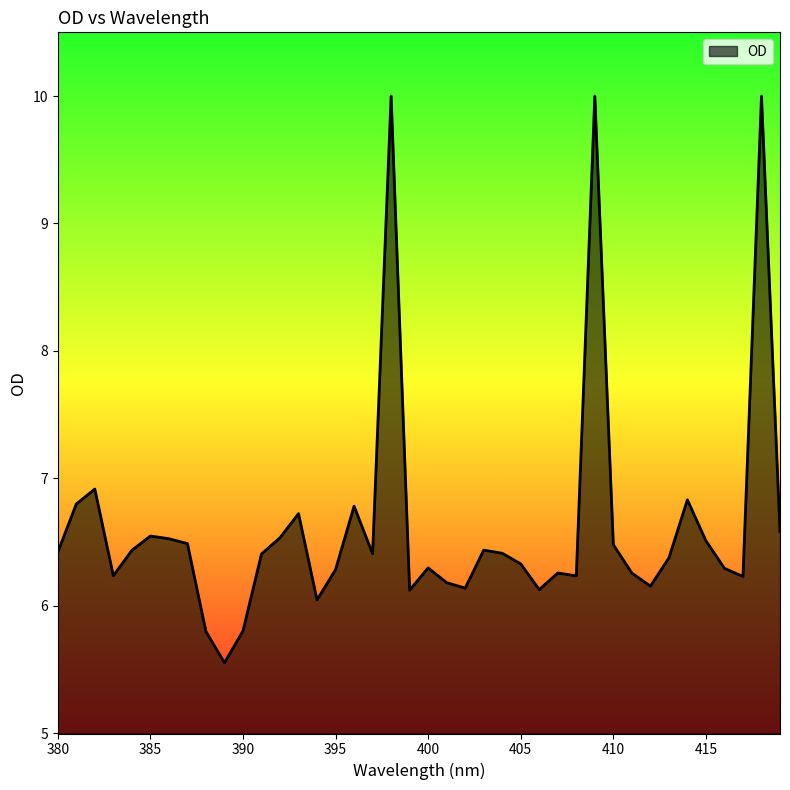

What is the difference between the maximum and minimum values?

4.4